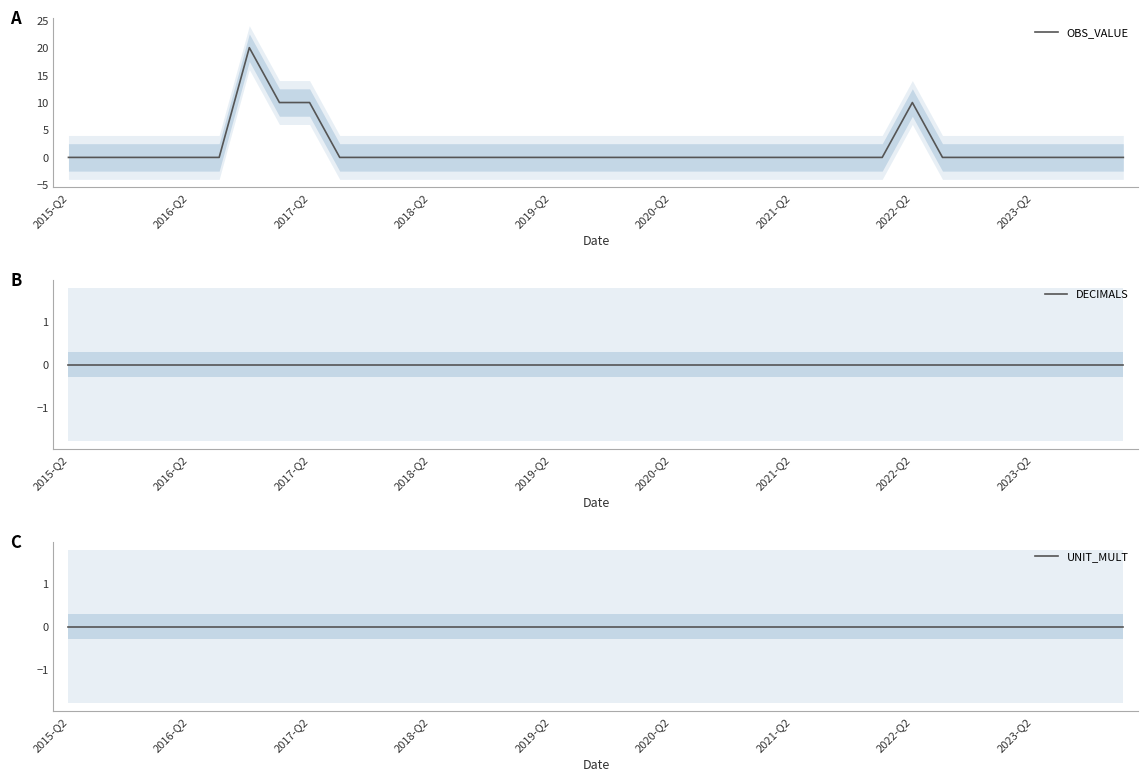

How many positive values does the OBS_VALUE series have?

4